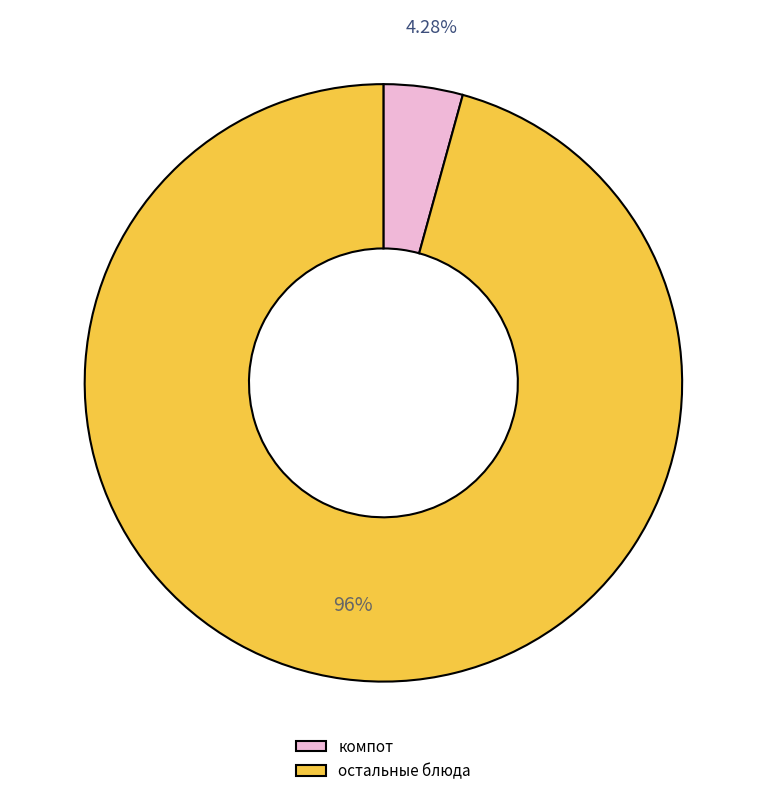

Is the sum of компот and остальные блюда greater than half?

Yes